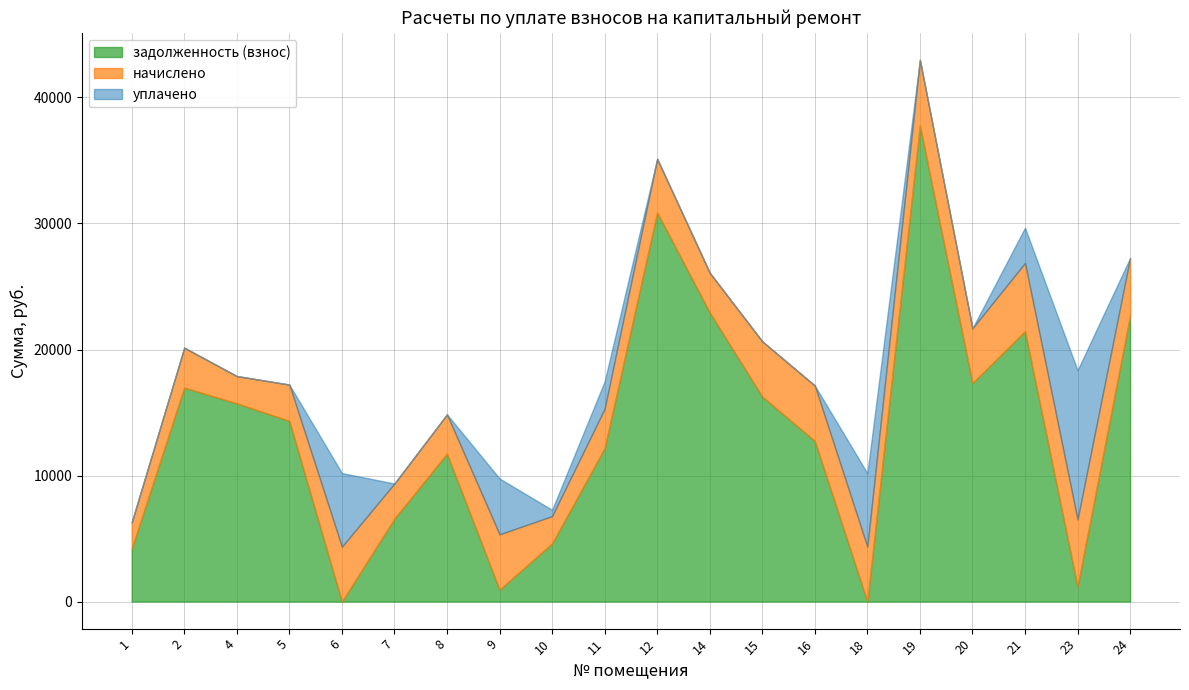

What is the value of the задолженность (взнос) point at the 6th from the left?

6579.0